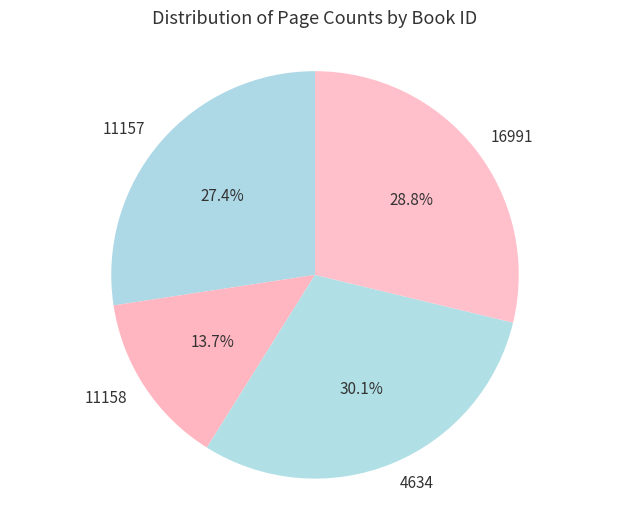

What is the largest slice in the pie chart?

4634